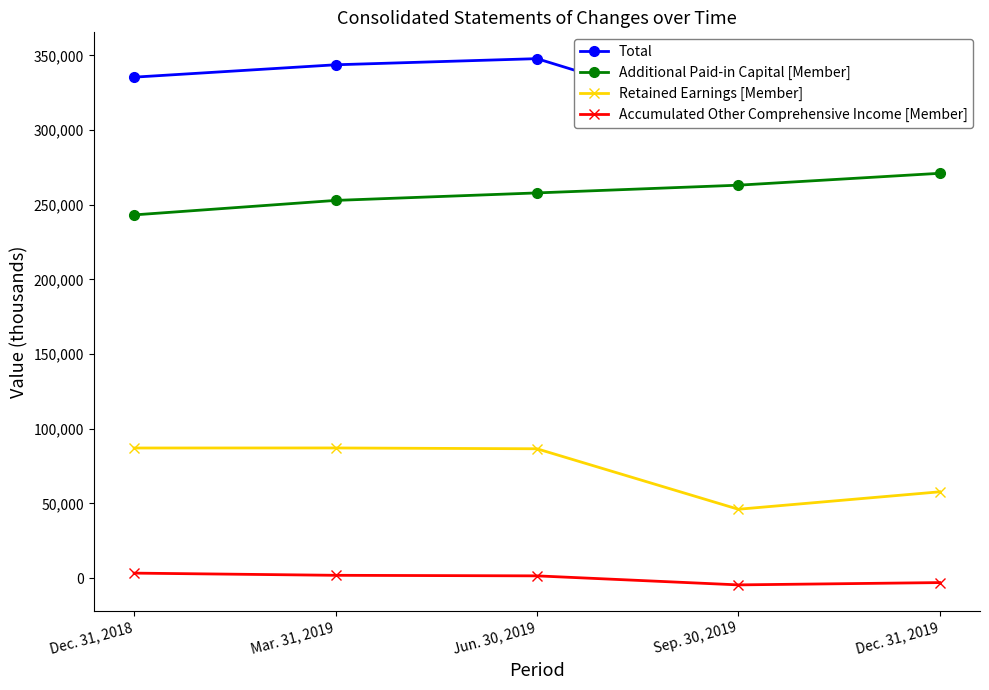

In Accumulated Other Comprehensive Income [Member], how many points are lower than both neighbors (excluding endpoints)?

1